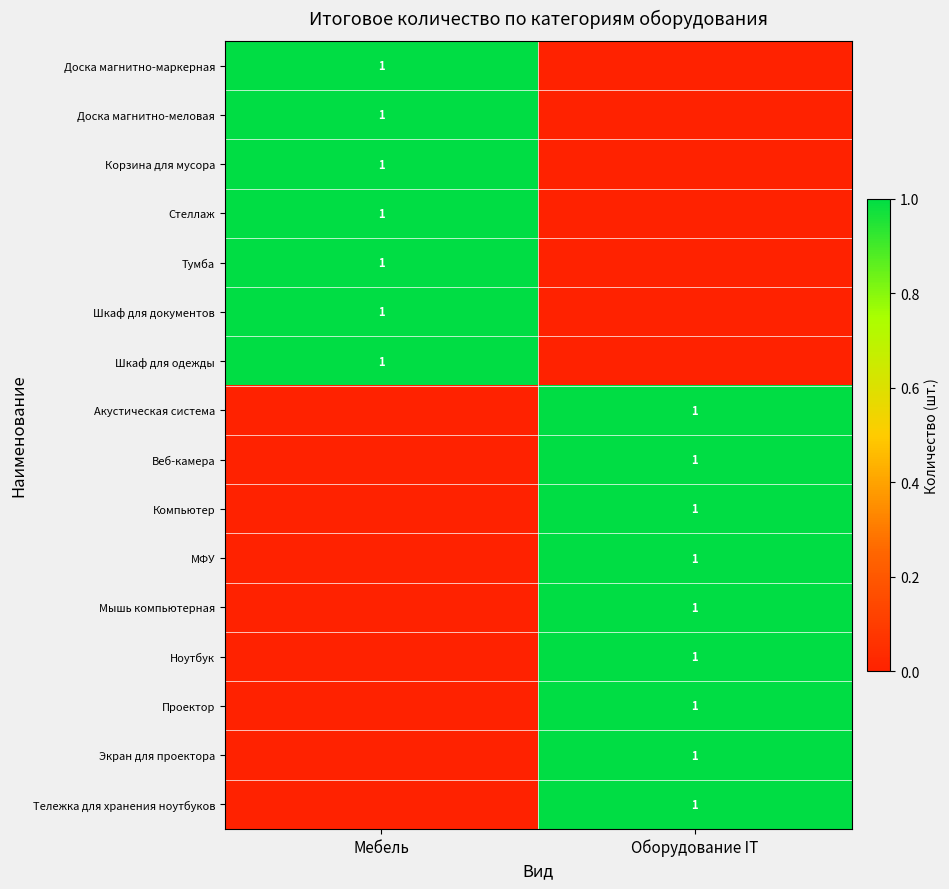

The value of Акустическая система at Оборудование IT is 1. True or false?

True